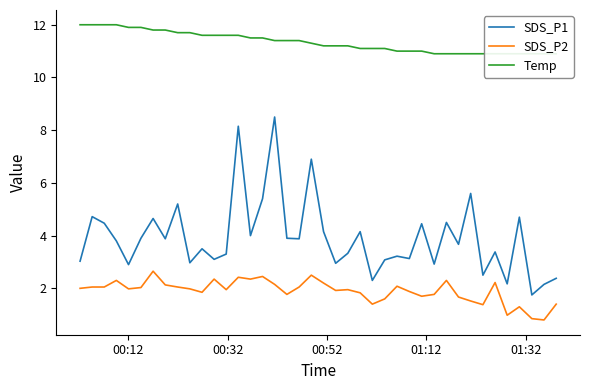

List the series in order of their peak value, highest first.

Temp, SDS_P1, SDS_P2